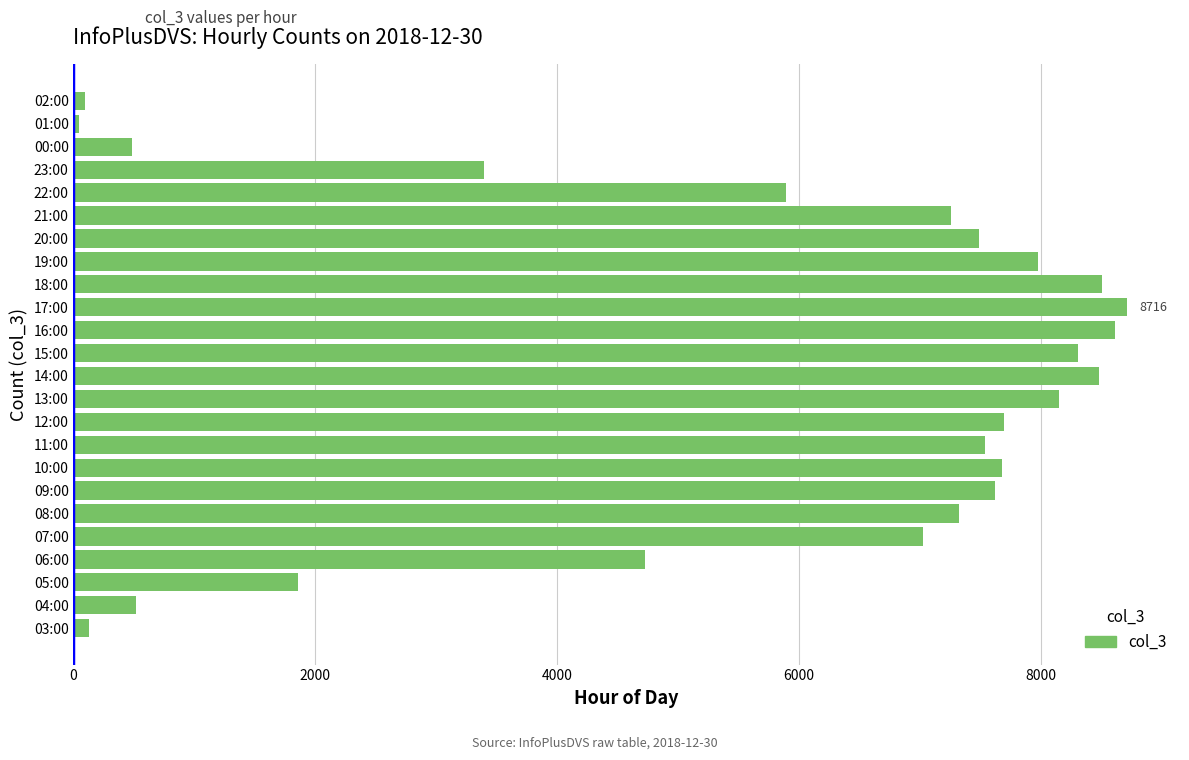

Is it true that the value at 06:00 is 1621?

False